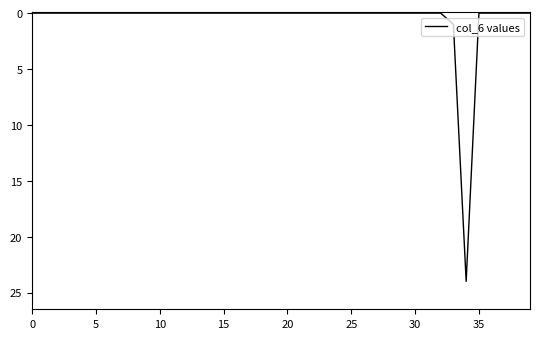

Reading left to right, what are all the values shown in this chart?

0	0	0	0	0	0	0	0	0	0	0	0	0	0	0	0	0	0	0	0	0	0	0	0	0	0	0	0	0	0	0	0	0	1	24	0	0	0	0	0